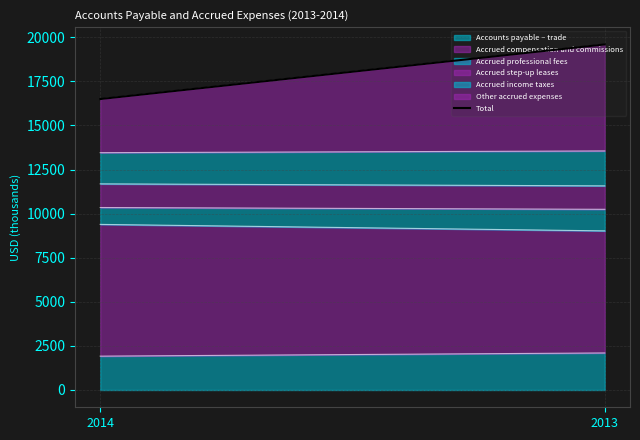

Reading right to left, what are all the values shown in this chart?

19593	16495